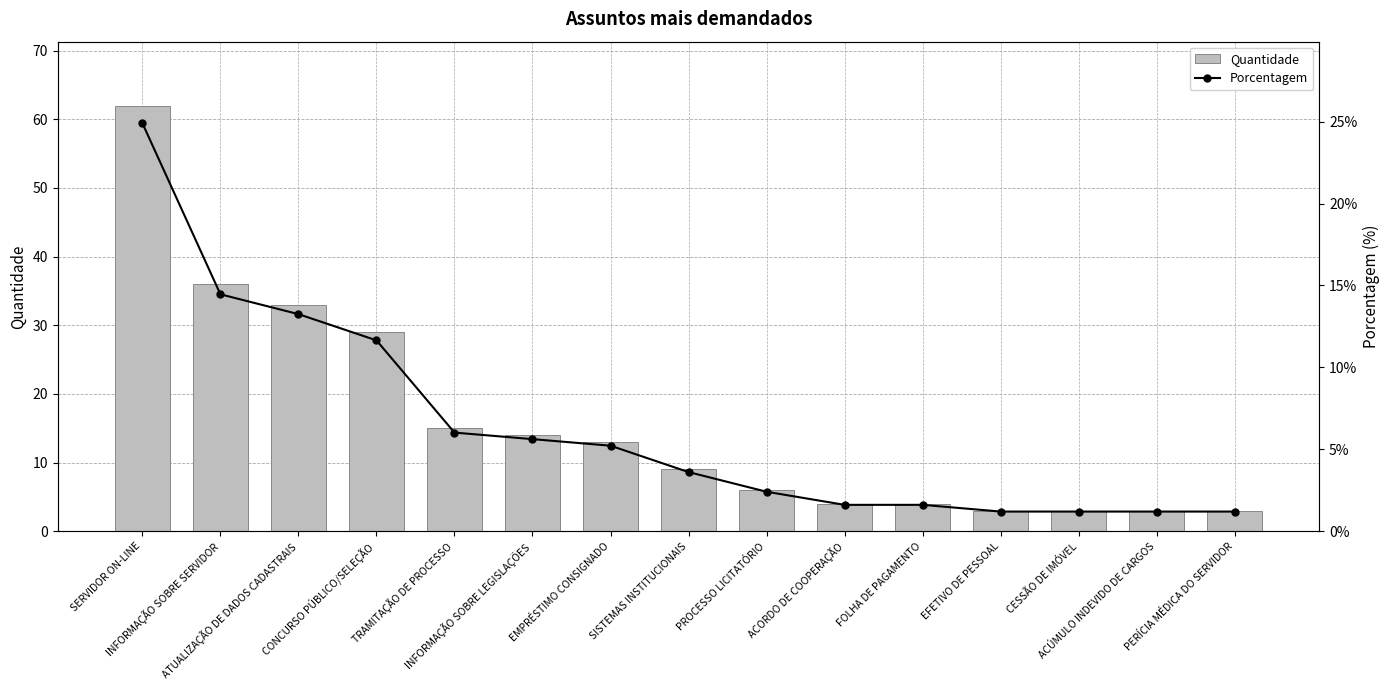

At which category is the sum across all series the highest?

SERVIDOR ON-LINE